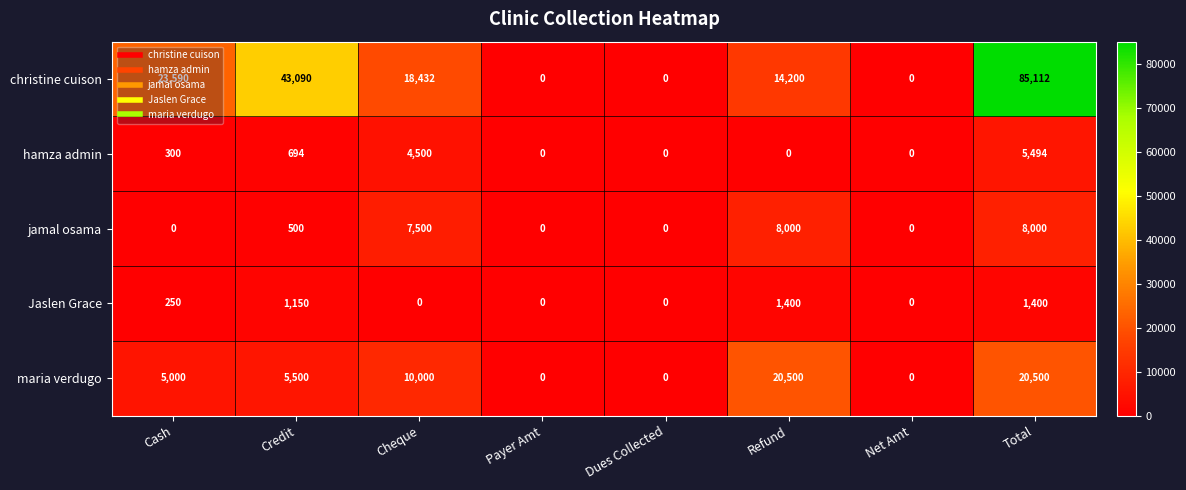

Where is maria verdugo nearest to the value 10250?

Cheque